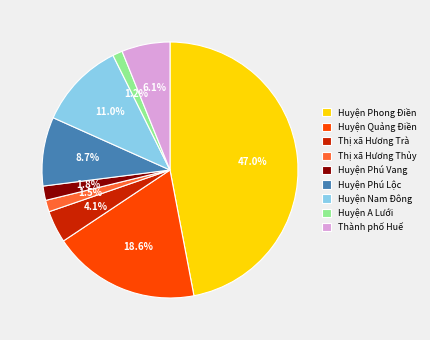

Does Huyện Phú Vang represent more than half of the total?

No